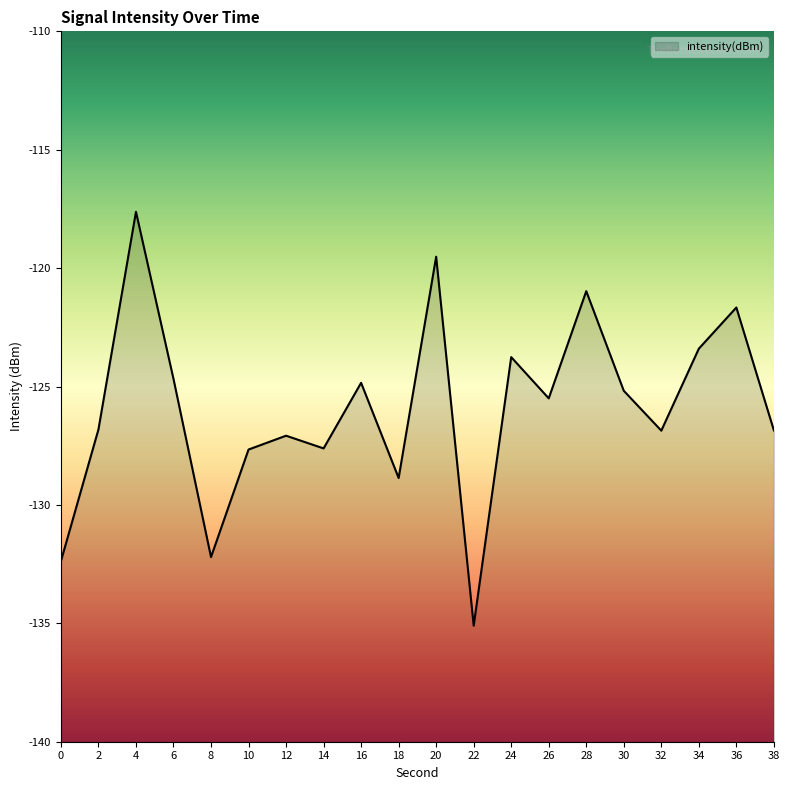

The value at 14 is -127.6. True or false?

True